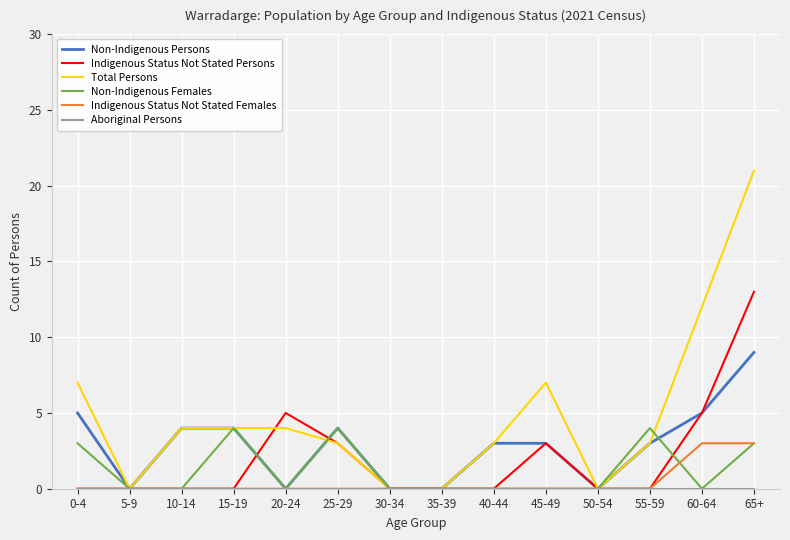

What is the difference between the Non-Indigenous Females values at 60-64 and 25-29?

4